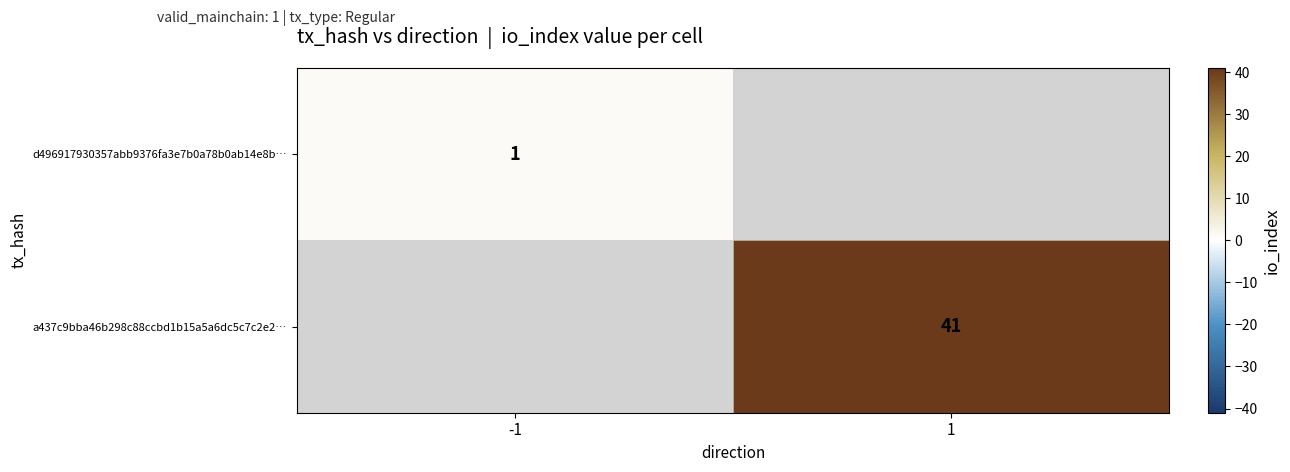

How many categories are shown in the chart?

2